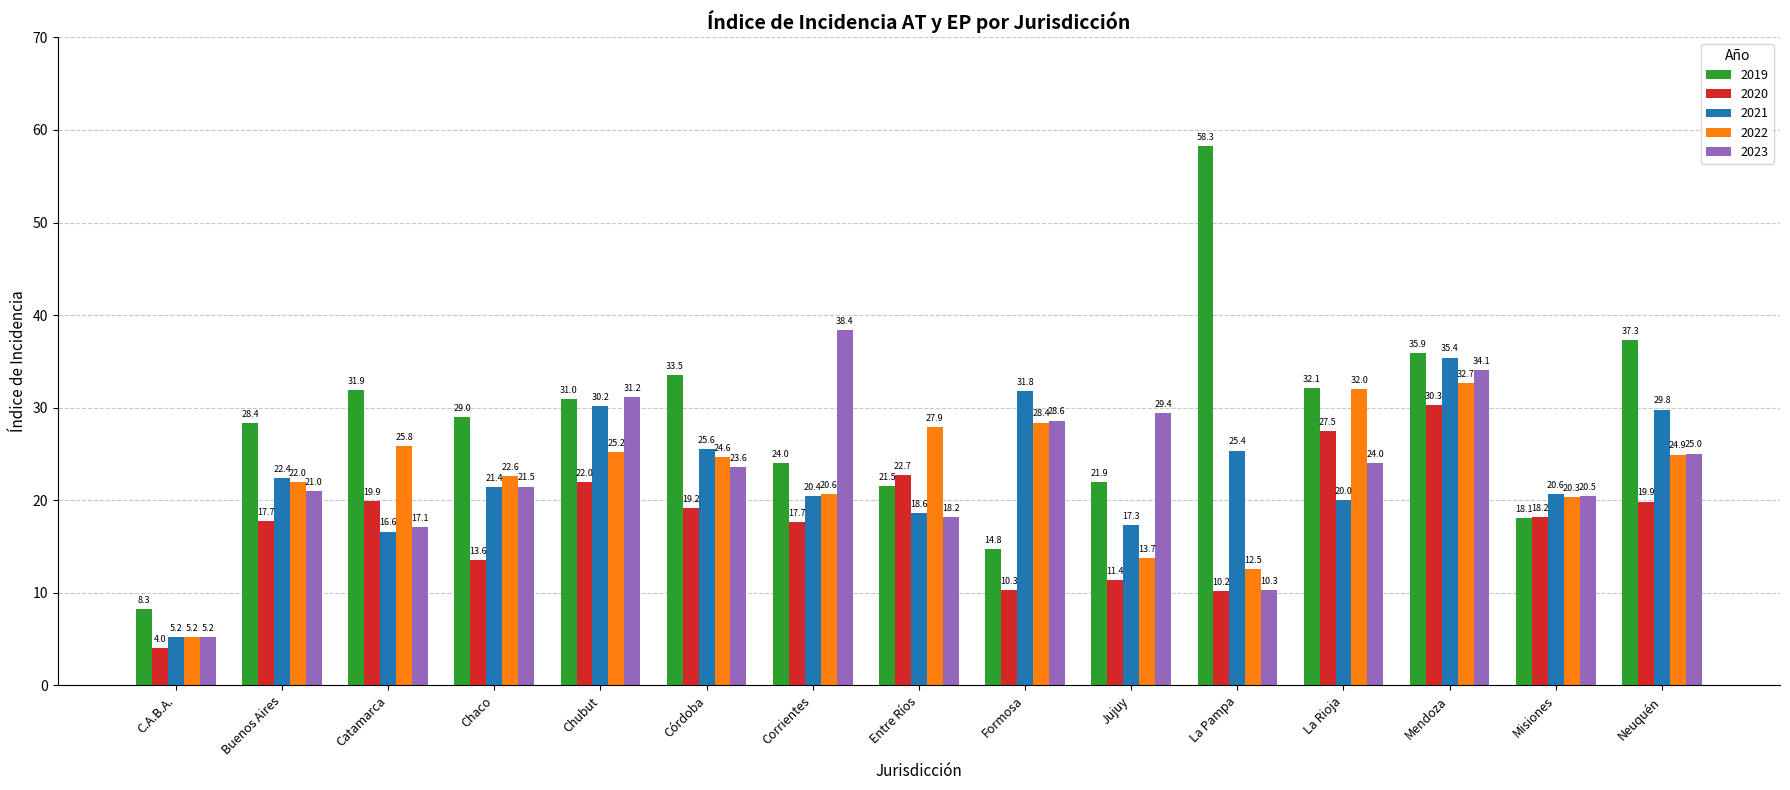

Which series changed the most between Catamarca and Formosa?

2019